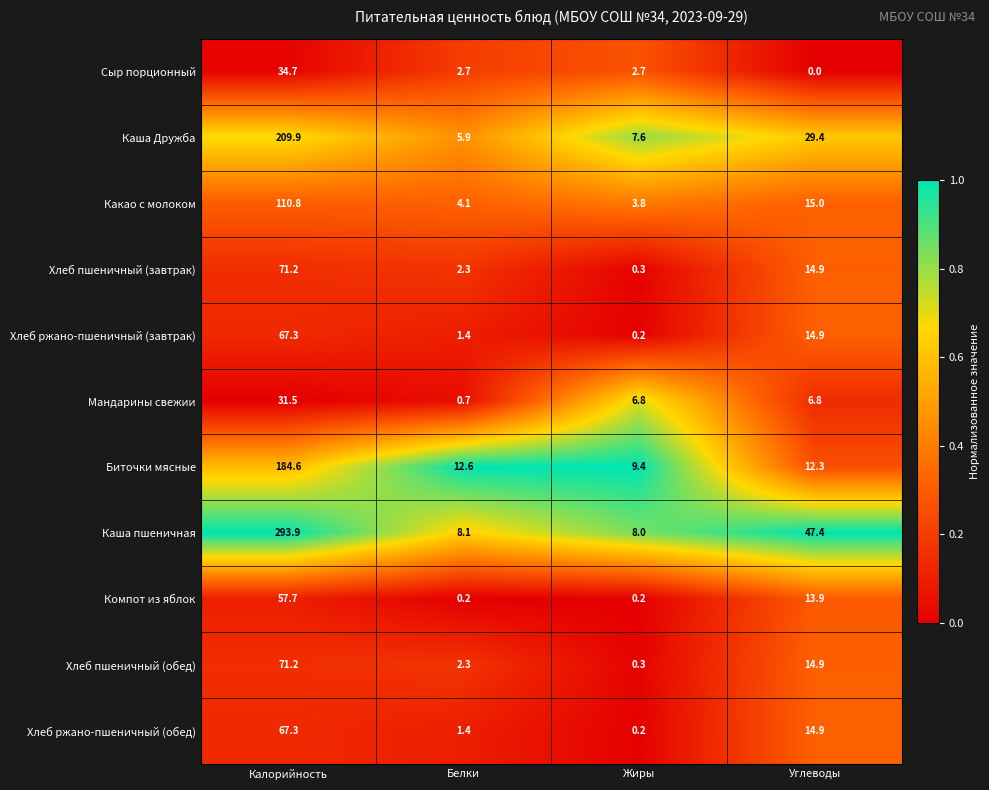

Between Калорийность and Белки, which series saw the biggest shift?

Каша пшеничная